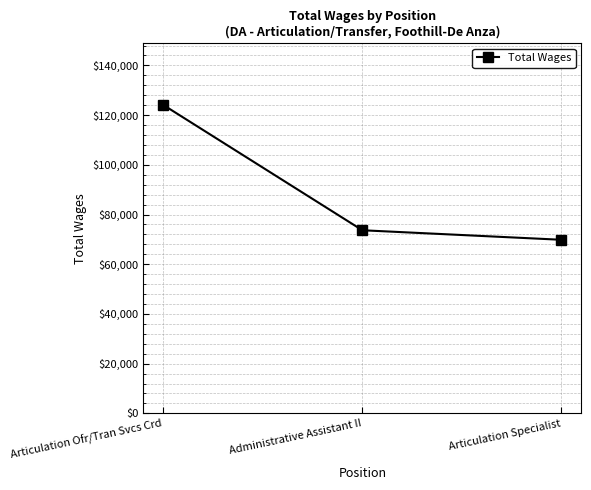

List the labels in order of value, largest first.

Articulation Ofr/Tran Svcs Crd, Administrative Assistant II, Articulation Specialist